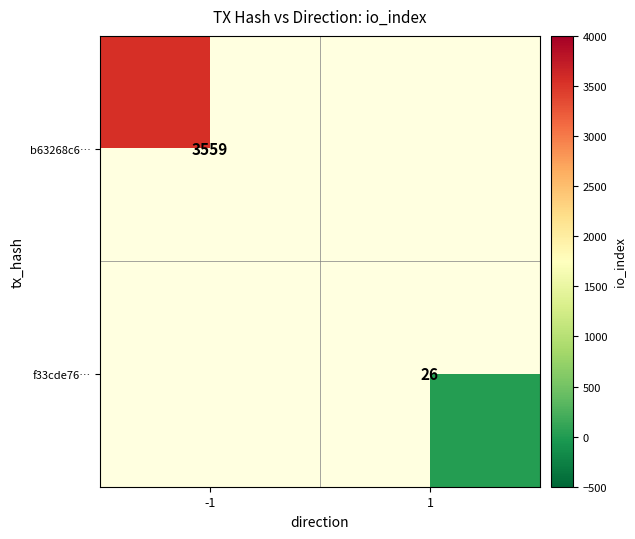

The value of b63268c6… at -1 is 899. True or false?

False